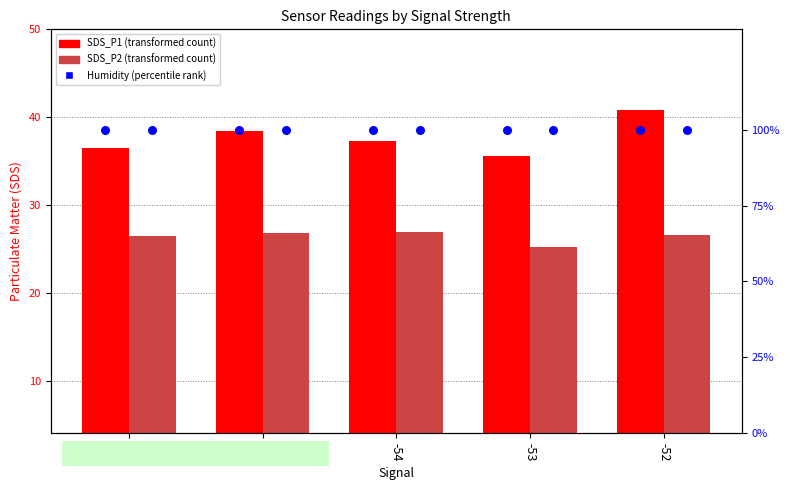

At how many categories does at least one series exceed 83?

5